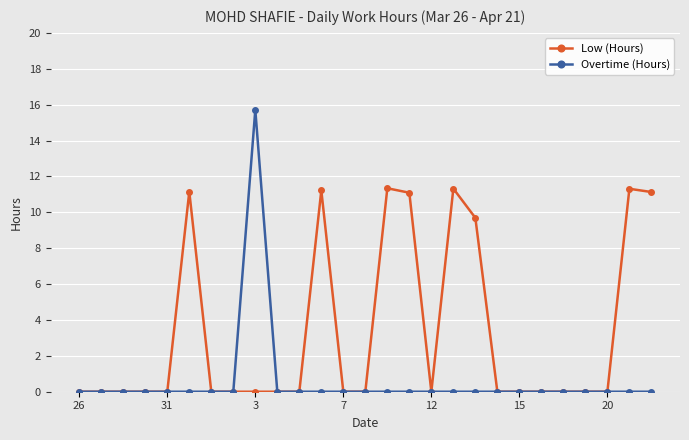

What is the maximum value for Low (Hours)?

11.3